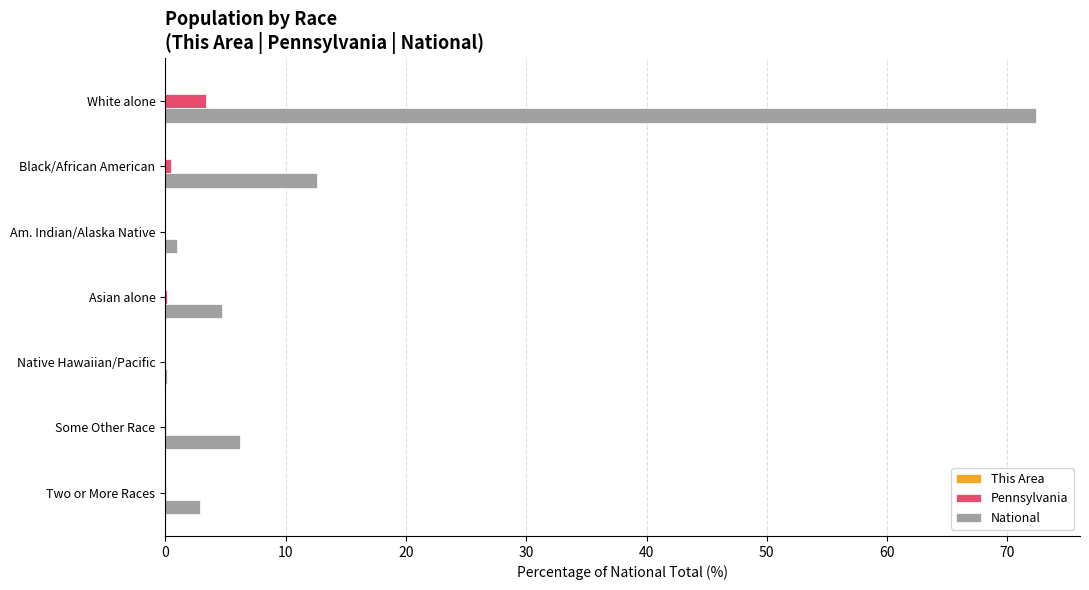

Where is National nearest to the value 36?

Black/African American